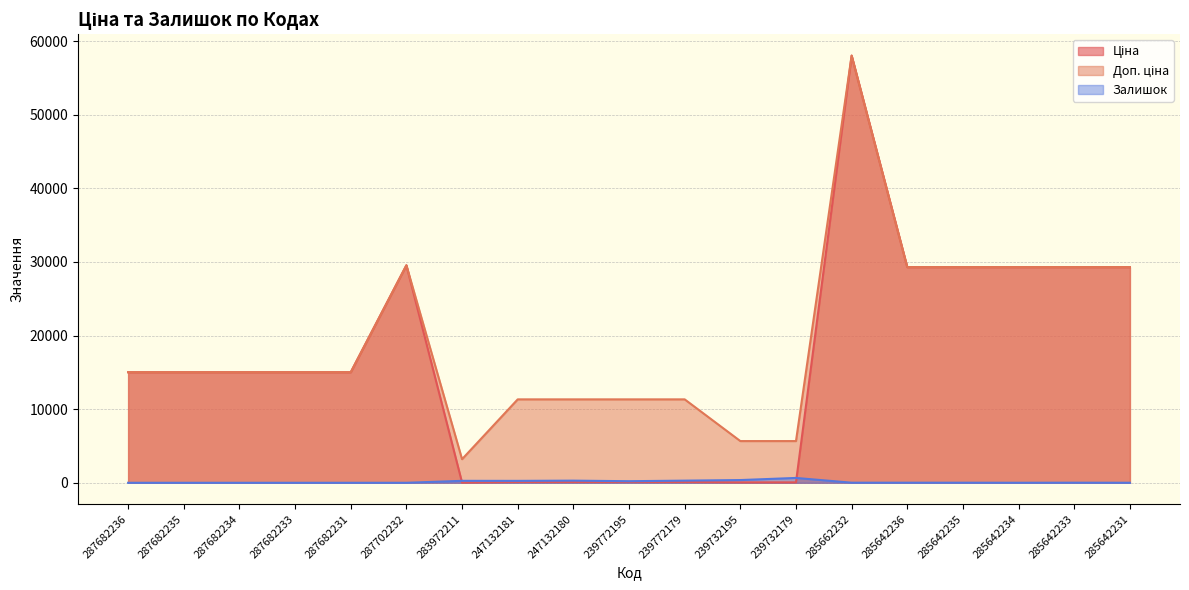

How many data points in Доп. ціна are less than 15019?

7